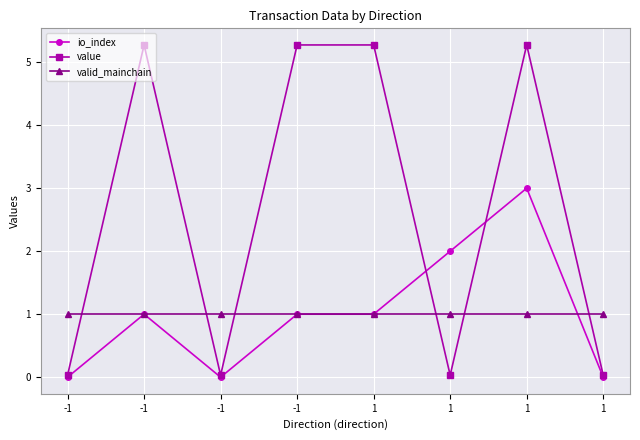

In value, how many points are lower than both neighbors (excluding endpoints)?

2